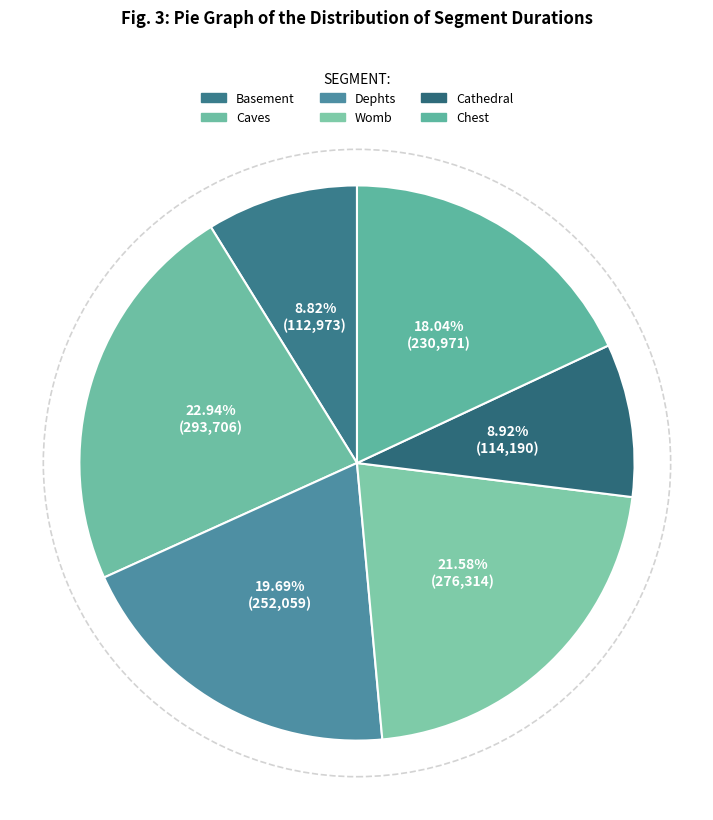

Approximately how many times larger is the value at Dephts compared to Caves?

0.9